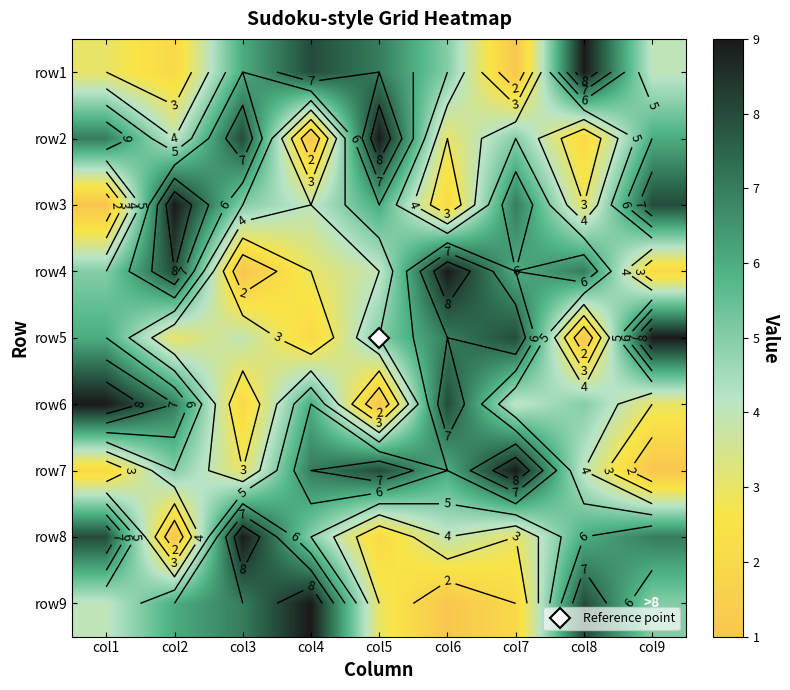

What is the total value across all series at col5?

45